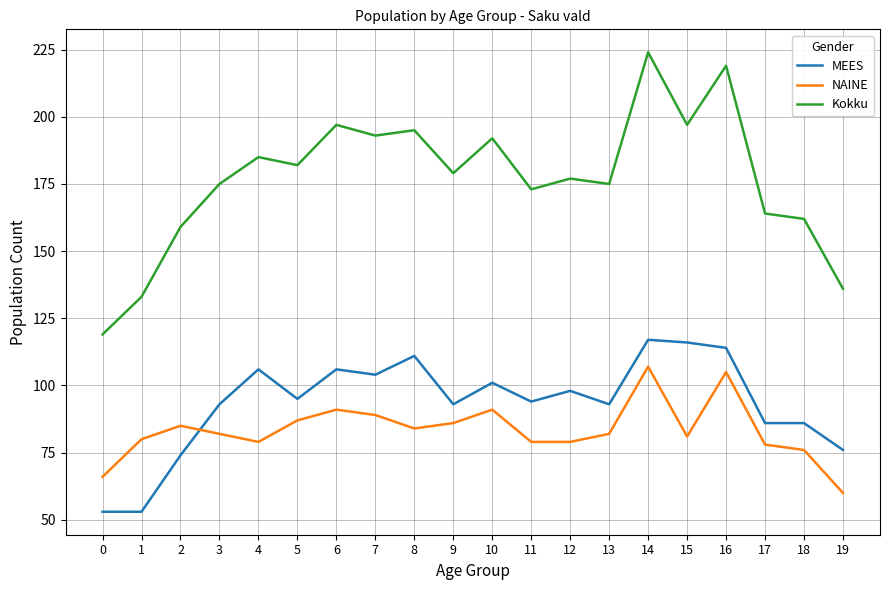

Is the value of Kokku at 13 greater than the value of MEES at 16?

Yes